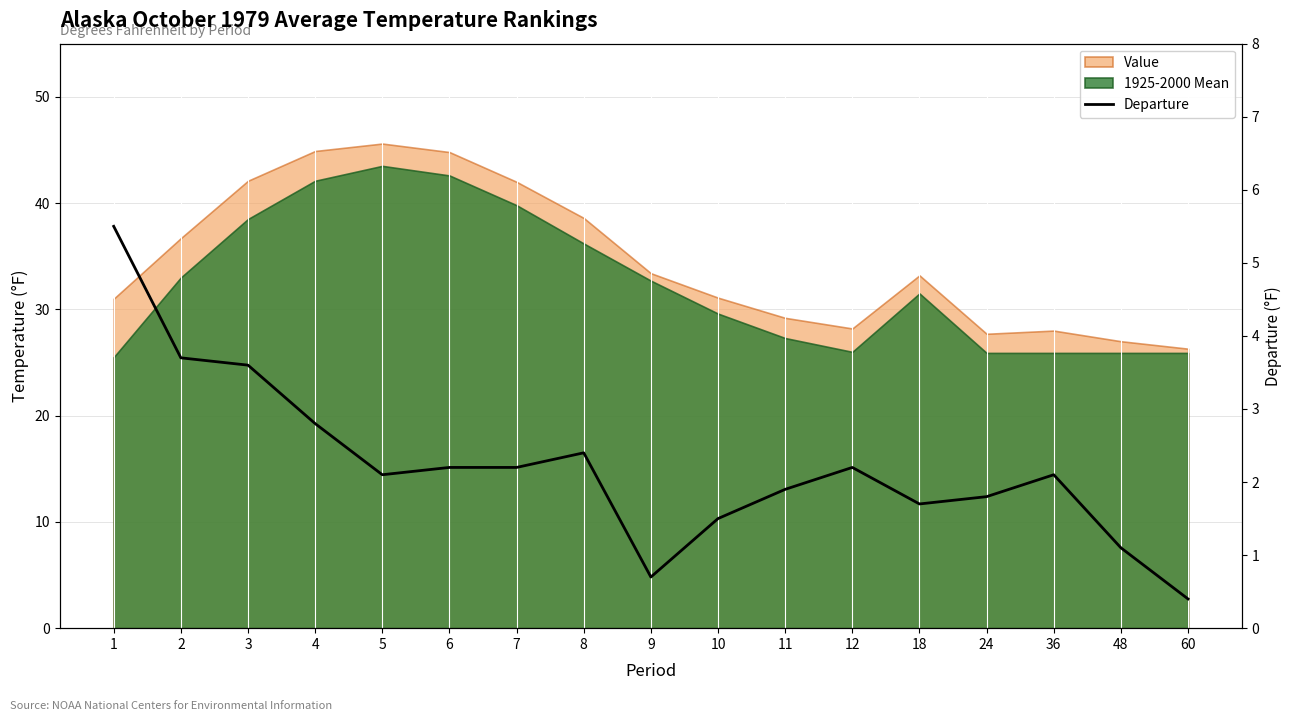

The value at 4 is 3.9. True or false?

False